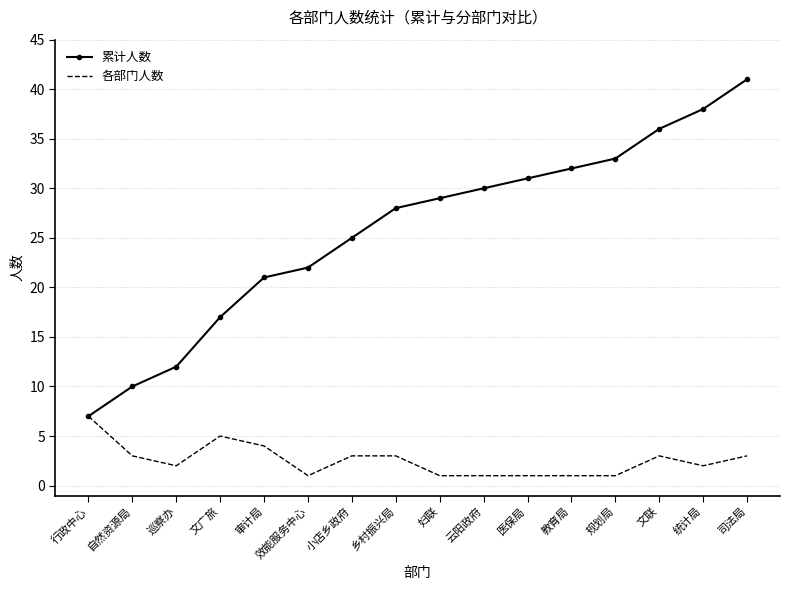

True or false: 累计人数 has a value of 17 at 文广旅.

True